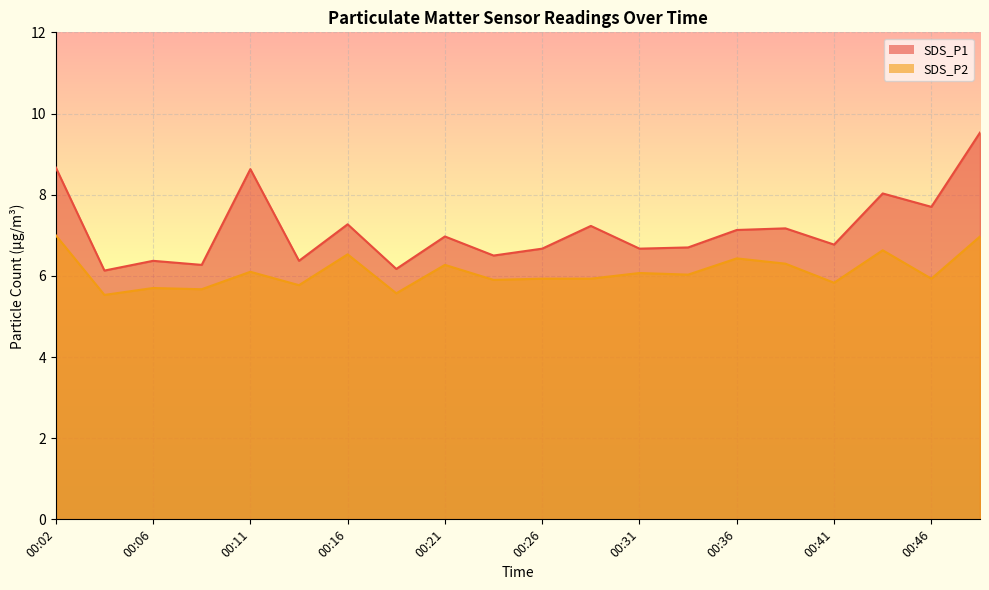

The value of SDS_P2 at 00:33 is 8.2. True or false?

False